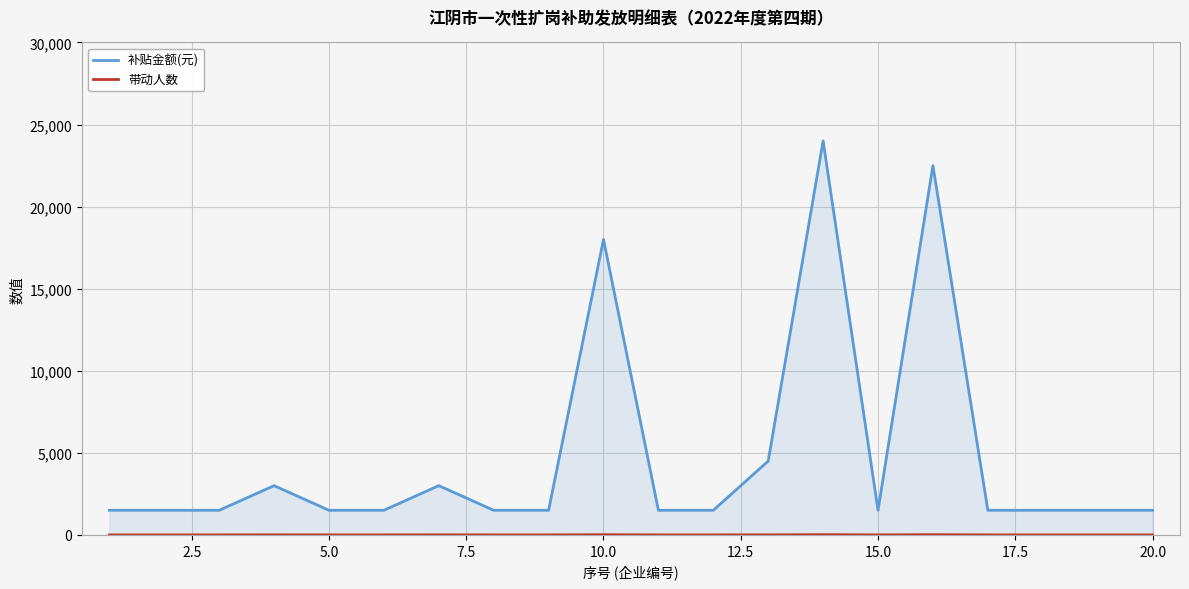

In 补贴金额(元), how many points are higher than both neighbors (excluding endpoints)?

5